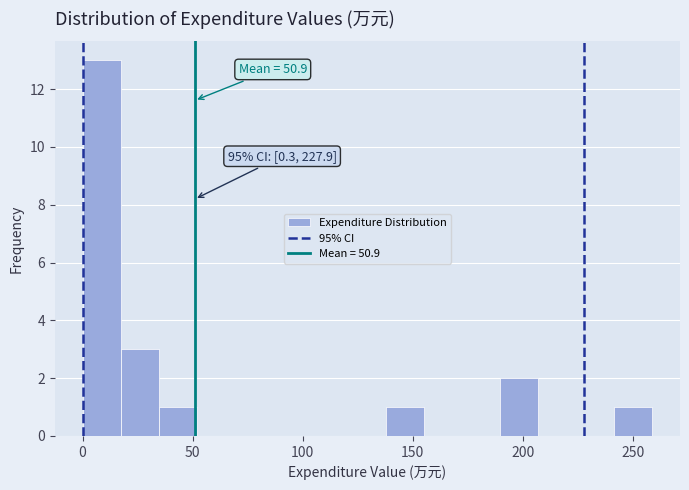

Around what value on the x-axis is the tallest bar? Give the approximate position of its centre, as read against the axis.

10